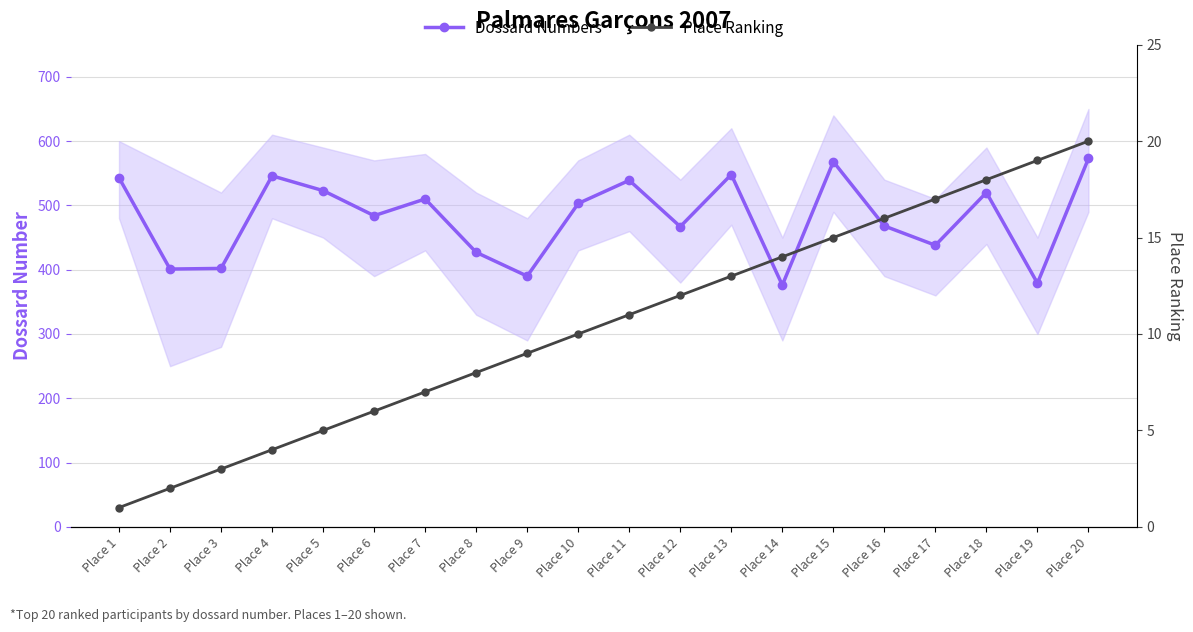

Rank the categories by Dossard Numbers value from highest to lowest.

Place 20, Place 15, Place 13, Place 4, Place 1, Place 11, Place 5, Place 18, Place 7, Place 10, Place 6, Place 16, Place 12, Place 17, Place 8, Place 3, Place 2, Place 9, Place 19, Place 14